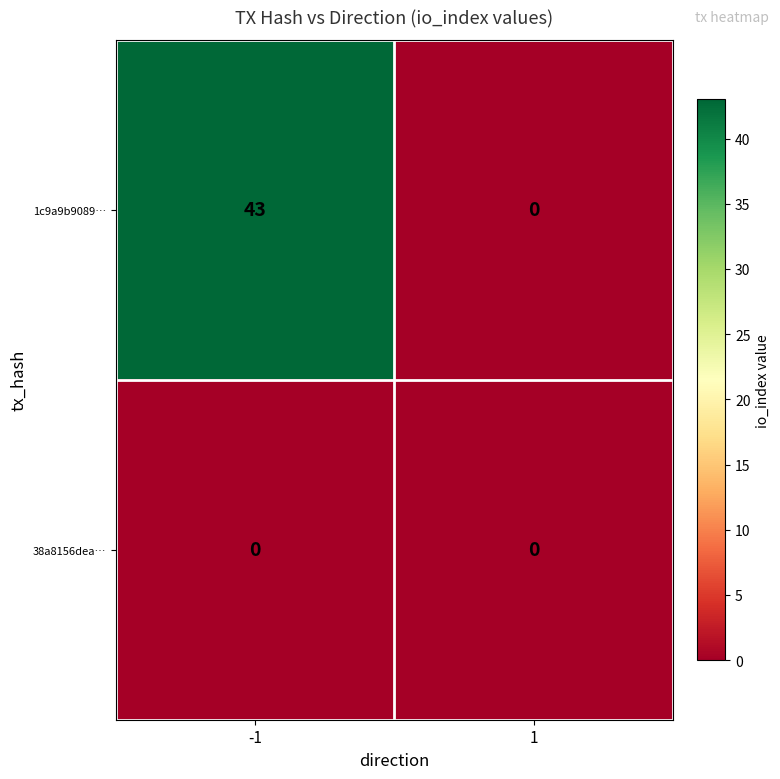

Between -1 and 1, which series saw the biggest shift?

1c9a9b9089…